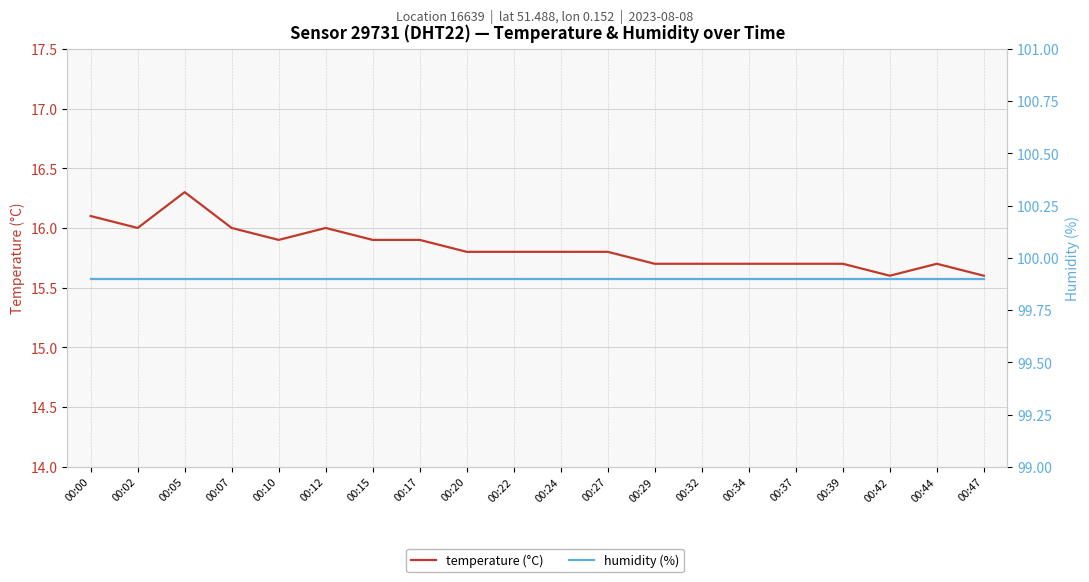

True or false: humidity (%) has more than 1 points higher than both neighbors.

False